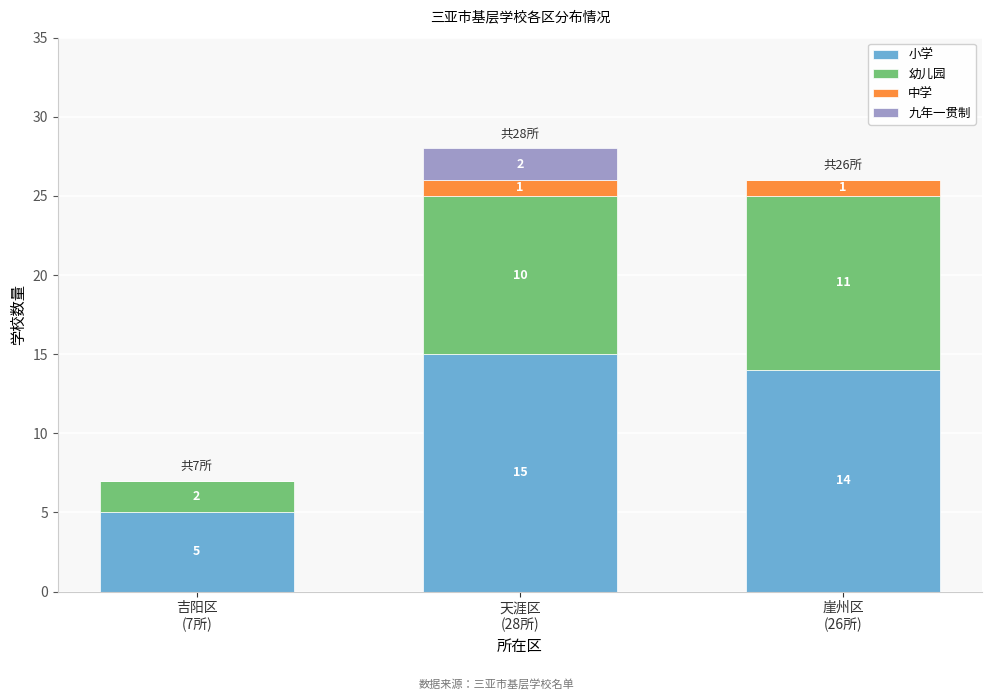

What is the highest value of the 小学 series?

15